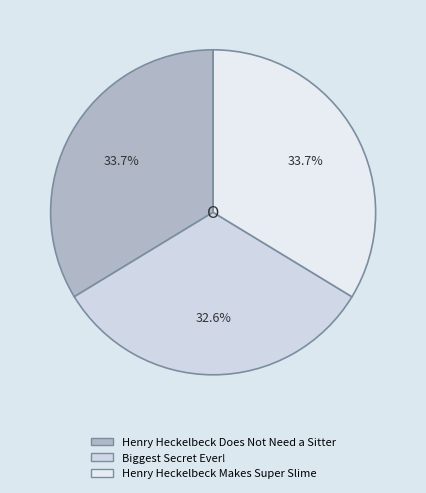

What percentage is the Henry Heckelbeck Makes Super Slime slice, to the nearest percent?

34%